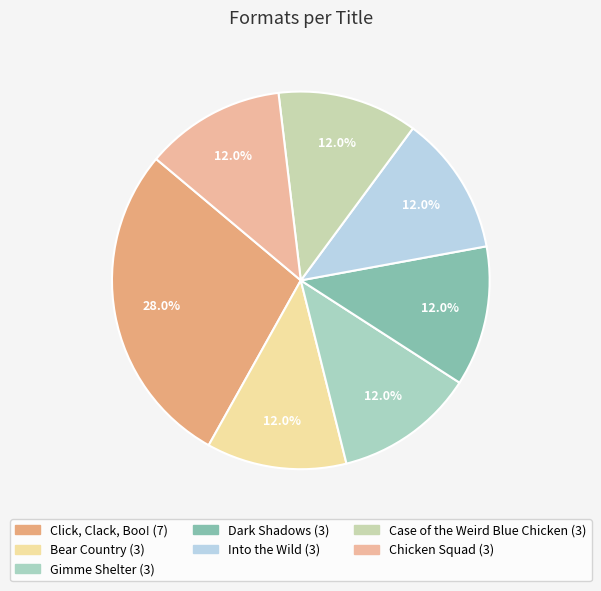

What percentage is the Into the Wild slice, to the nearest percent?

12%